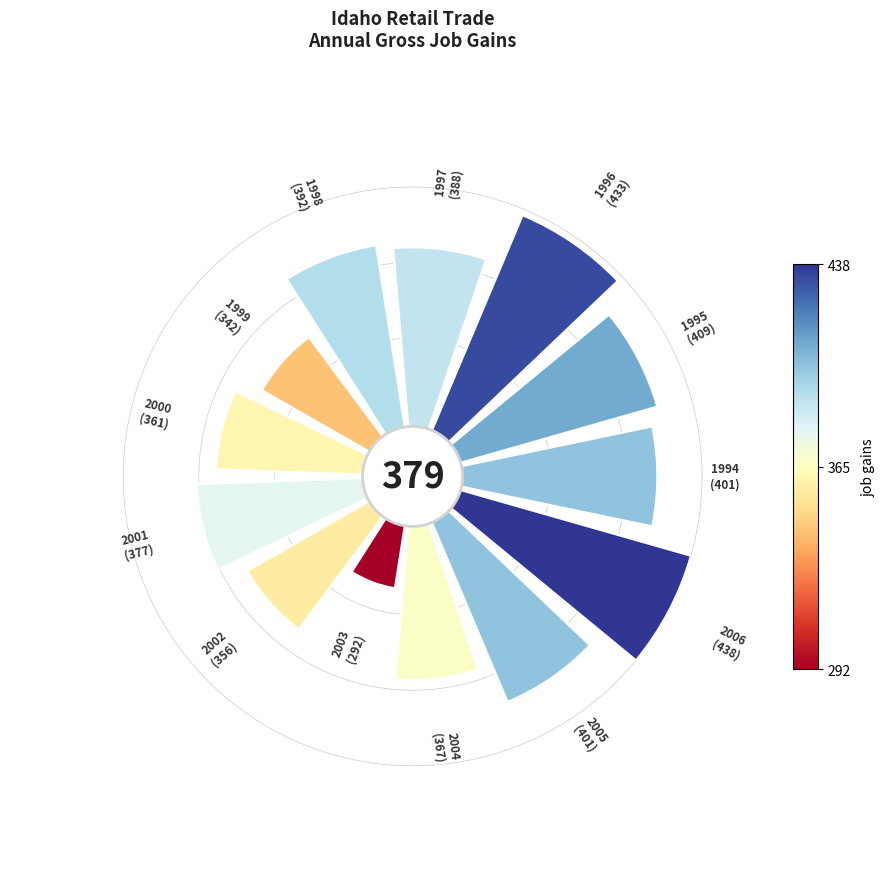

What percentage is NOT represented by 2004?

93.0%